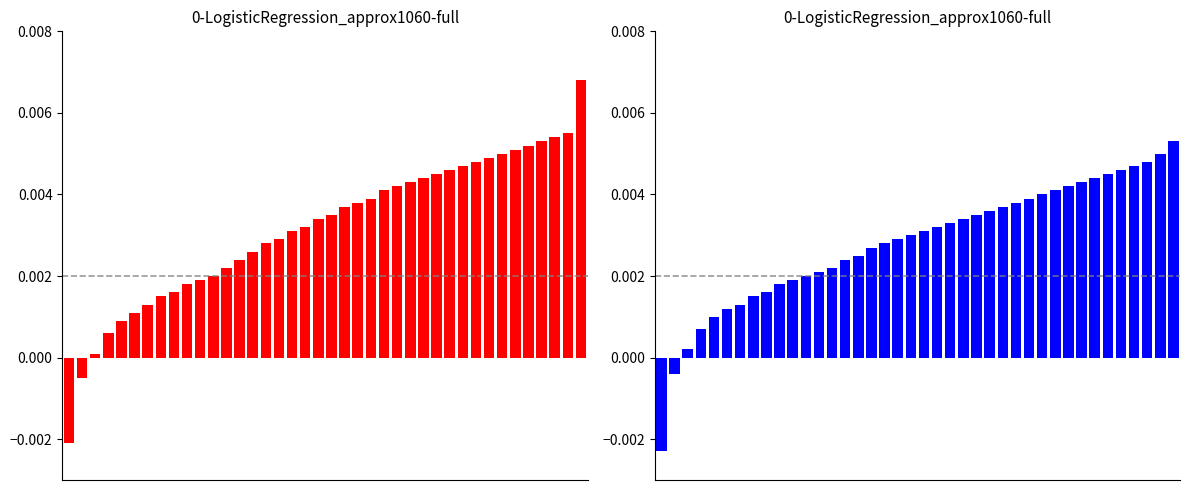

The value of 부산강서구청/서산시청 at 33 is 0.0. True or false?

False